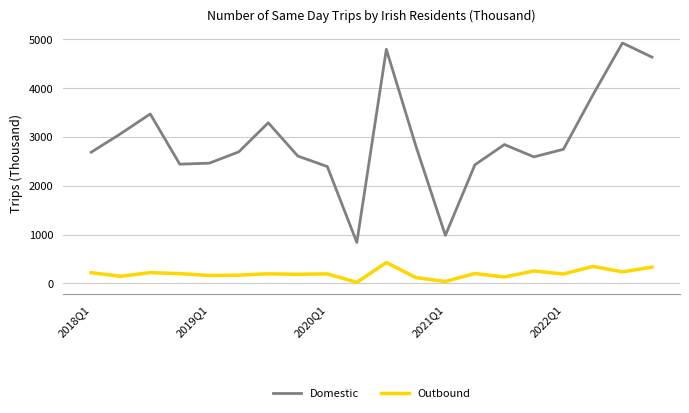

What is the difference between the maximum and second lowest values in the Domestic series?

3944